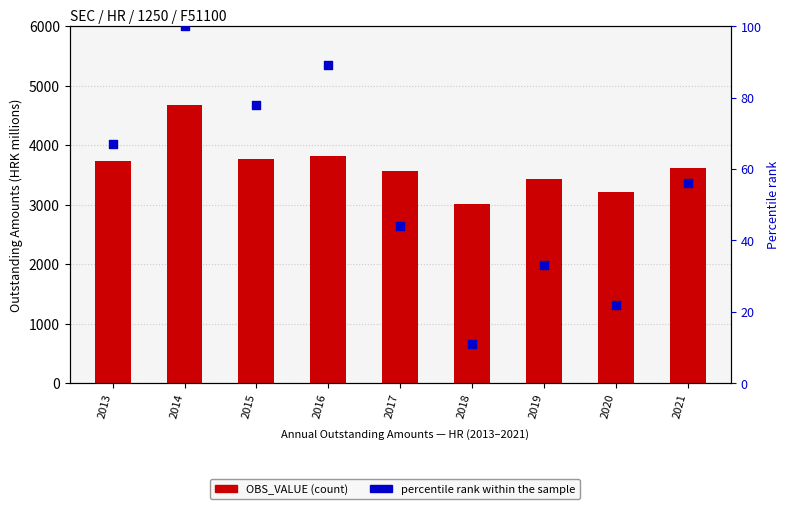

What is the total value across all series at 2015?

3849